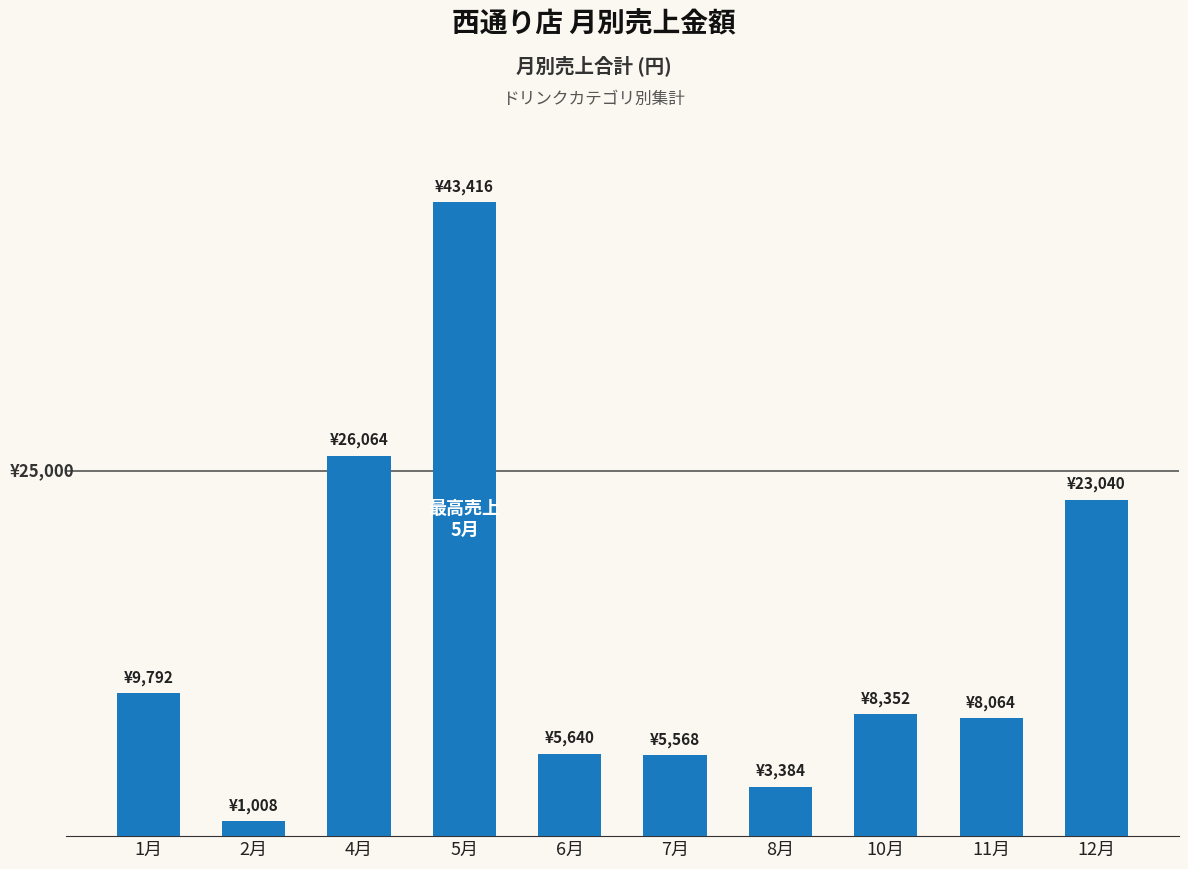

What is the maximum value shown in the chart?

43416